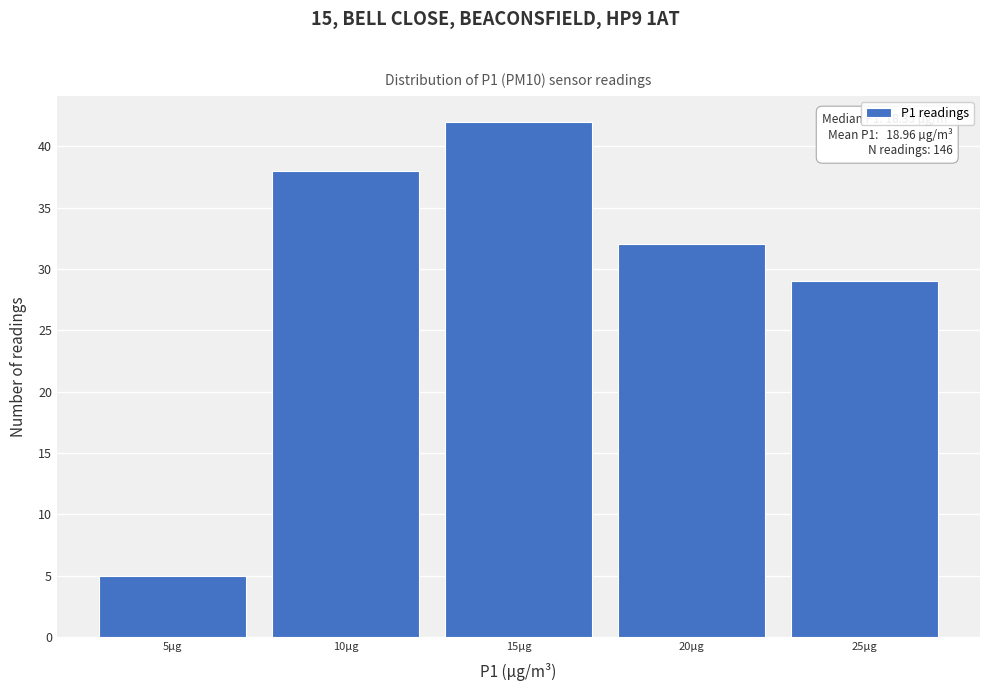

Reading left to right, extract all data points from this chart.

5µg=5	10µg=38	15µg=42	20µg=32	25µg=29